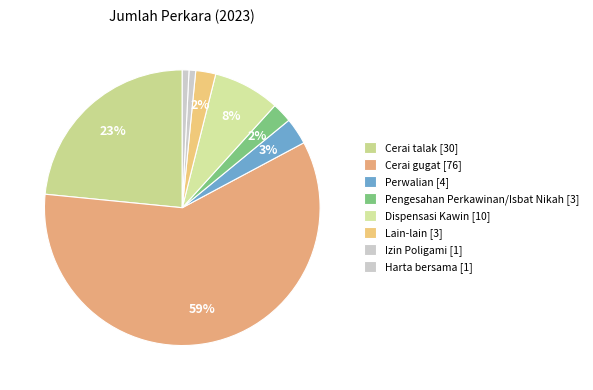

Count the number of slices in the pie.

8